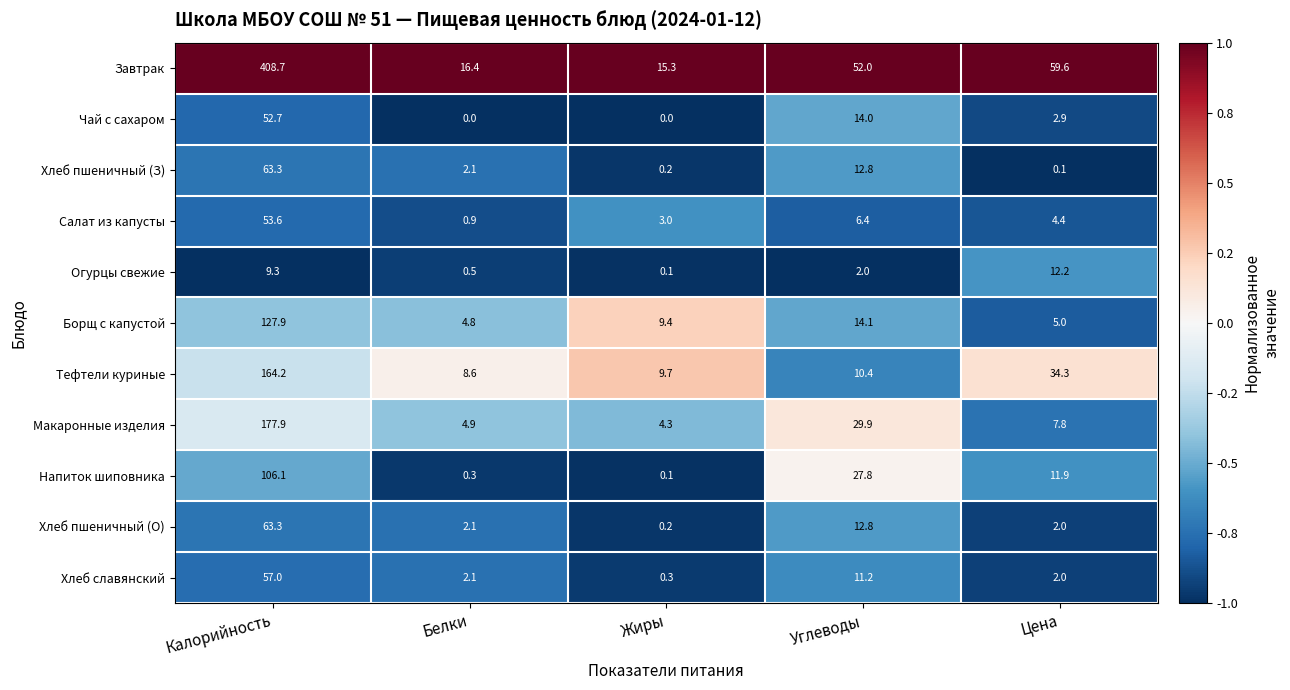

What is the maximum value shown in the chart?

408.7